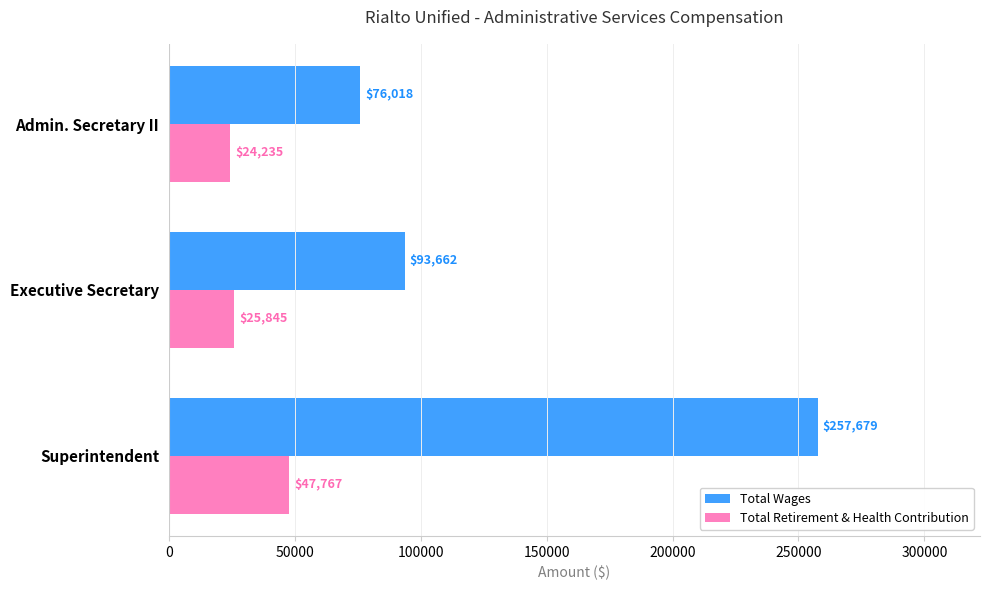

List the series in order of their overall mean, highest first.

Total Wages, Total Retirement & Health Contribution